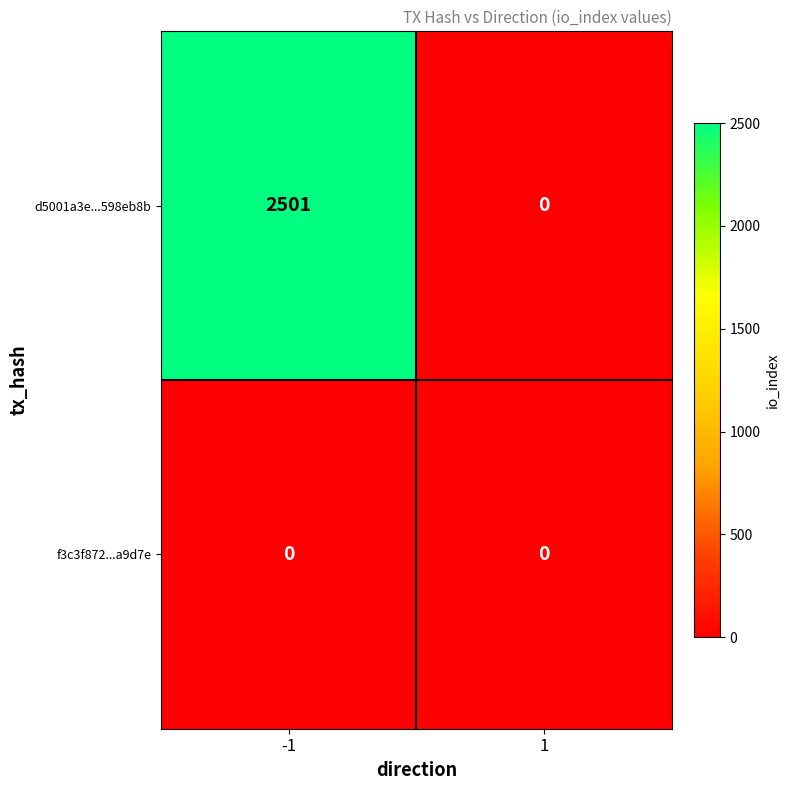

Reading left to right, extract all data points from this chart.

d5001a3e...598eb8b: 2501	0
f3c3f872...a9d7e: 0	0